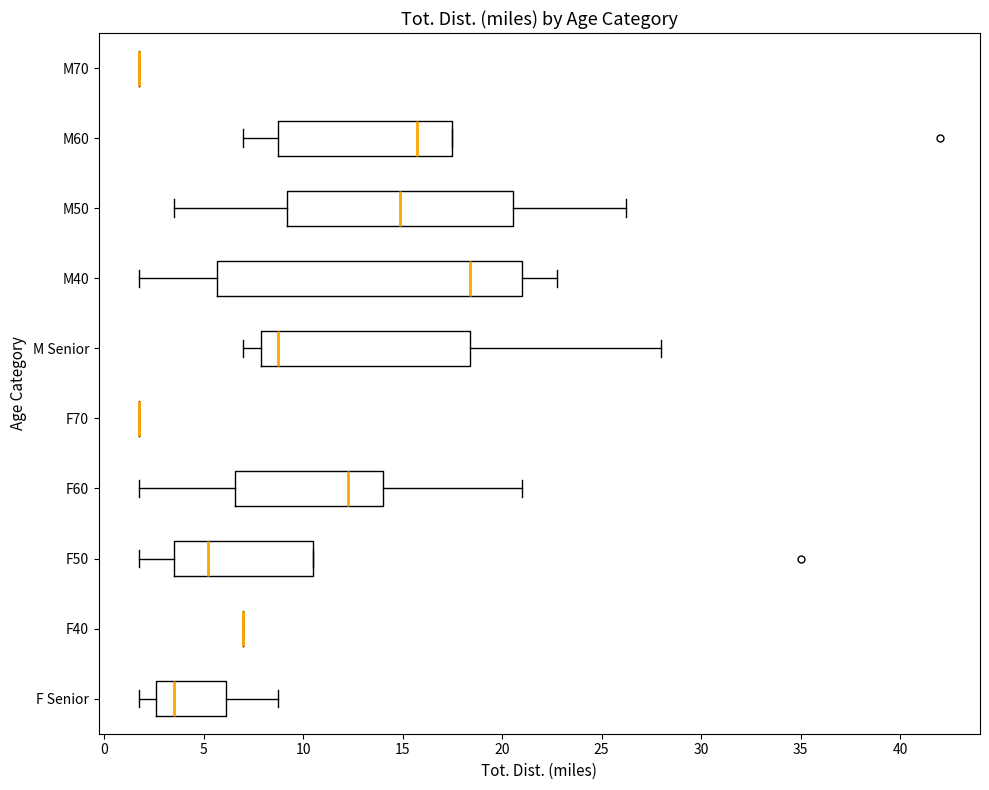

Reading bottom to top, transcribe this box plot: for each box, give where its median line is, the range the box spans, and where its two whiskers end, as read against the x-axis. The values are not printed on the chart, so give them approximately, as read against the axis.

F Senior: median 3.5, box 2.5 to 6.0, whiskers 2.0 to 9.0
F40: box collapsed to a line at 7.0, whiskers 7.0 to 7.0
F50: median 5.5, box 3.5 to 10.5, whiskers 2.0 to 10.5
F60: median 12.5, box 6.5 to 14.0, whiskers 2.0 to 21.0
F70: box collapsed to a line at 2.0, whiskers 2.0 to 2.0
M Senior: median 9.0, box 8.0 to 18.5, whiskers 7.0 to 28.0
M40: median 18.5, box 5.5 to 21.0, whiskers 2.0 to 23.0
M50: median 15.0, box 9.0 to 20.5, whiskers 3.5 to 26.5
M60: median 16.0, box 9.0 to 17.5, whiskers 7.0 to 17.5
M70: box collapsed to a line at 2.0, whiskers 2.0 to 2.0